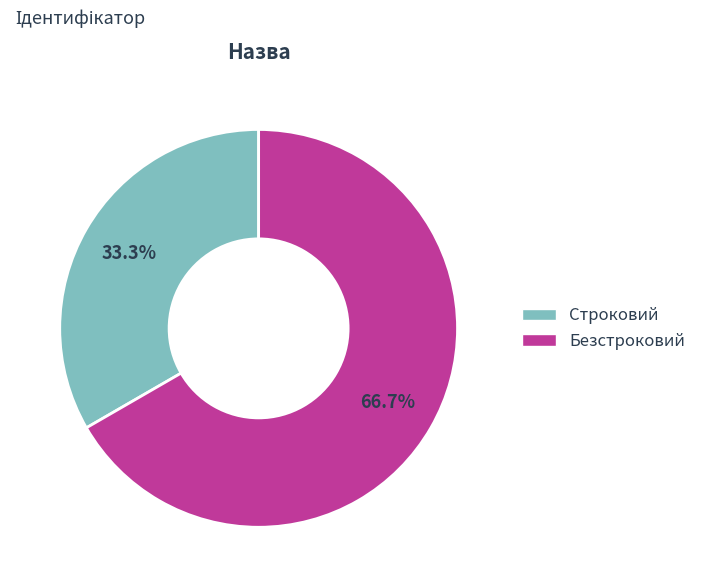

Do Строковий and Безстроковий together represent more than half of the pie?

Yes